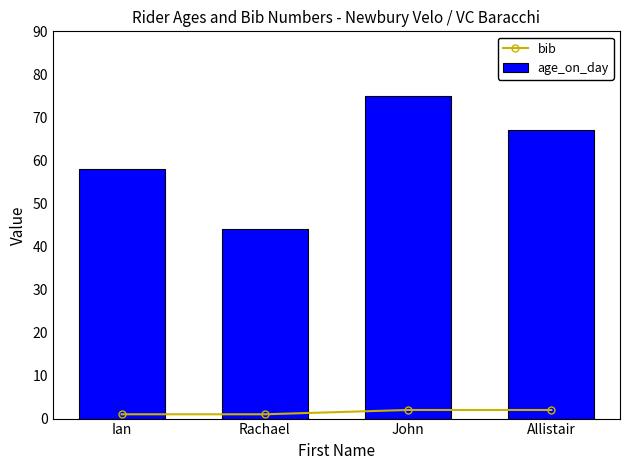

Which series has the largest total across all categories?

age_on_day